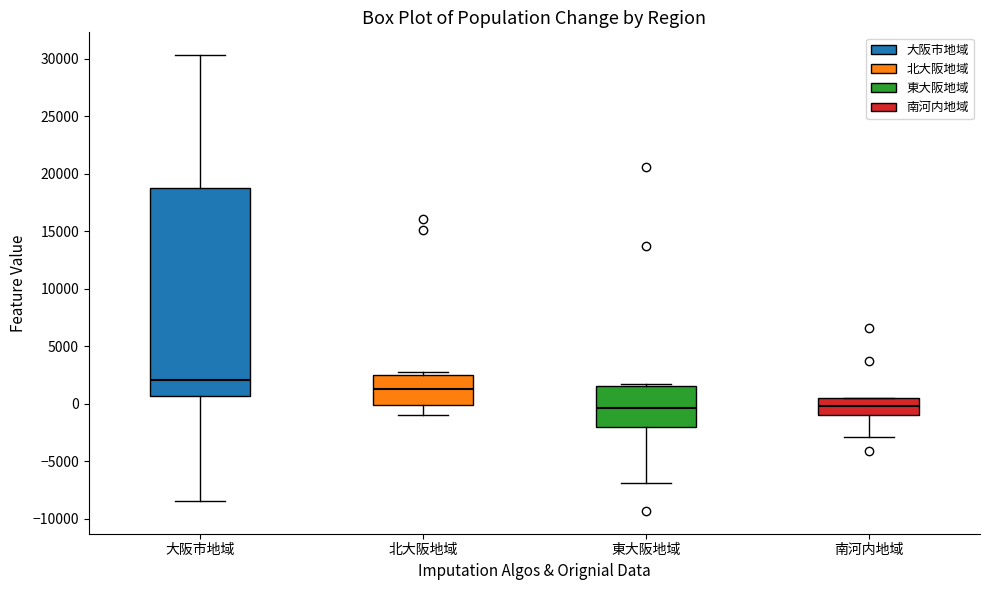

Reading left to right, transcribe this box plot: for each box, give where its median line is, the range the box spans, and where its two whiskers end, as read against the y-axis. The values are not printed on the chart, so give them approximately, as read against the axis.

大阪市地域: median 2000, box 500 to 19000, whiskers -8500 to 30500
北大阪地域: median 1500, box 0 to 2500, whiskers -1000 to 3000
東大阪地域: median -500, box -2000 to 1500, whiskers -7000 to 1500 (just above the box's upper edge)
南河内地域: median 0, box -1000 to 500, whiskers -3000 to 500